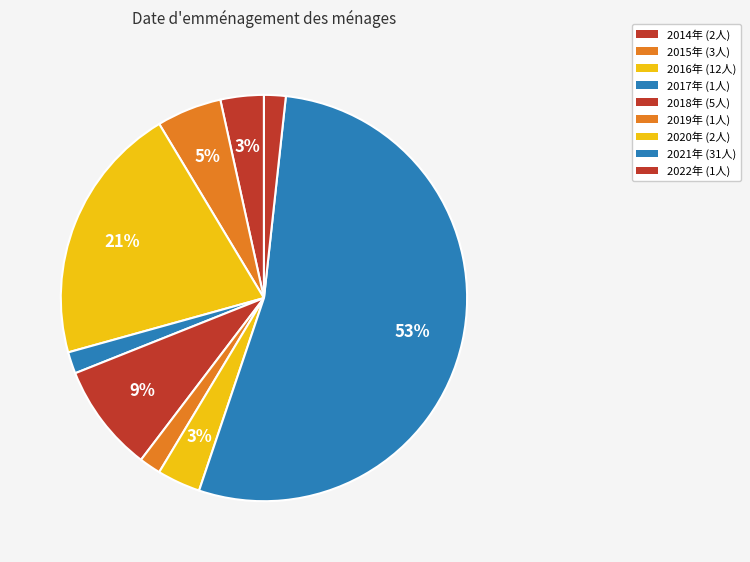

To the nearest percent, what is the combined percentage of 2019年 and 2020年?

5%